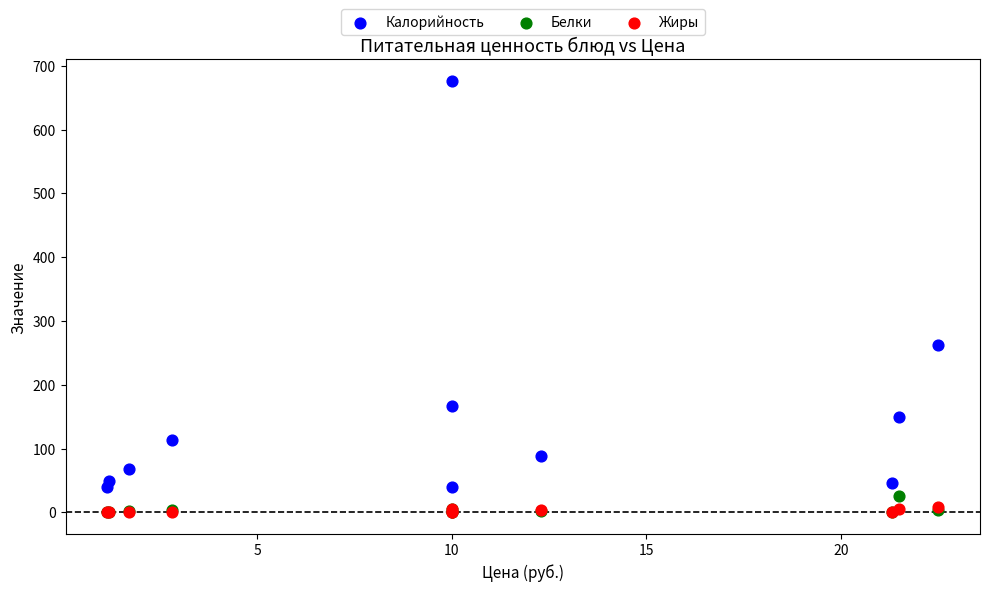

What are all the series names shown in the legend?

Калорийность, Белки, Жиры